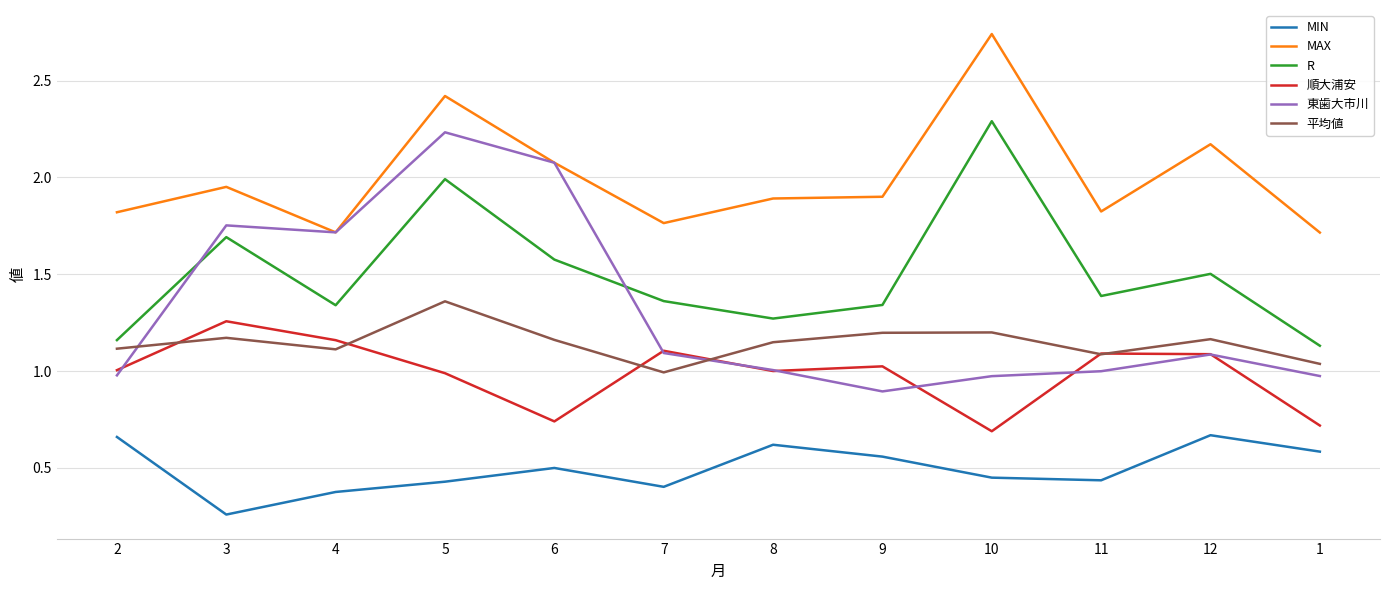

In 平均値, how many points are lower than both neighbors (excluding endpoints)?

3